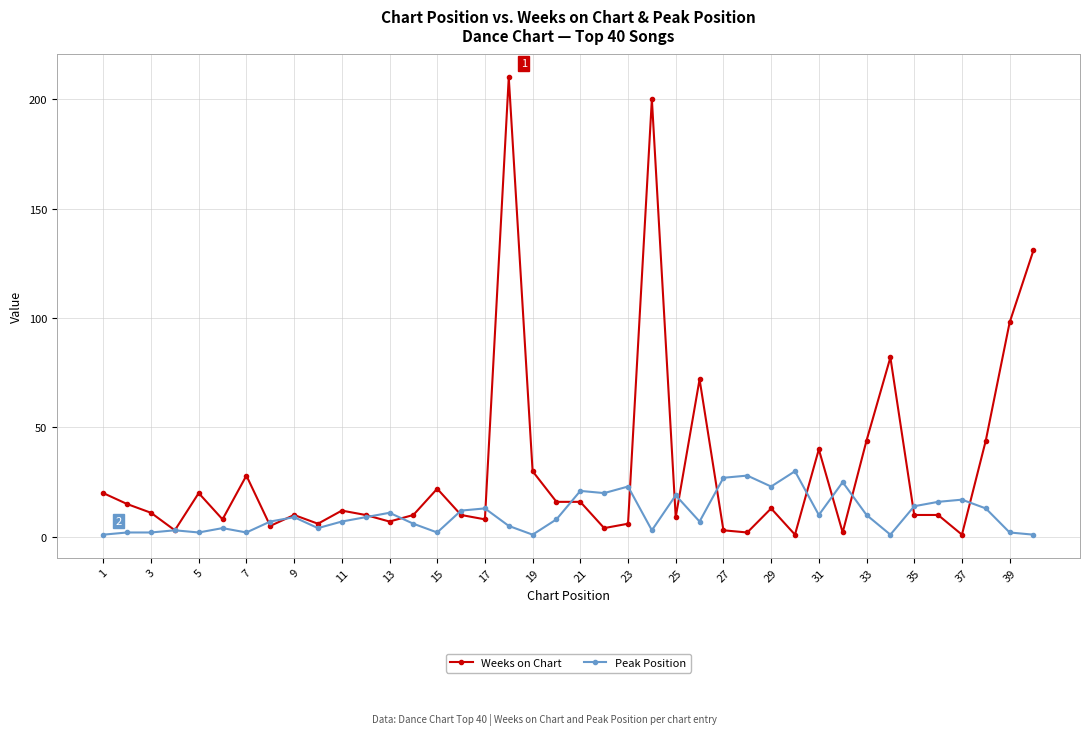

What is the sum of all Peak Position values?

420